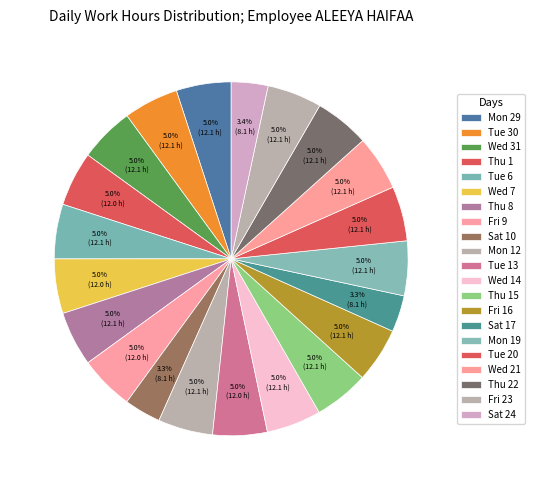

What percentage is NOT represented by Thu 15?

95.0%